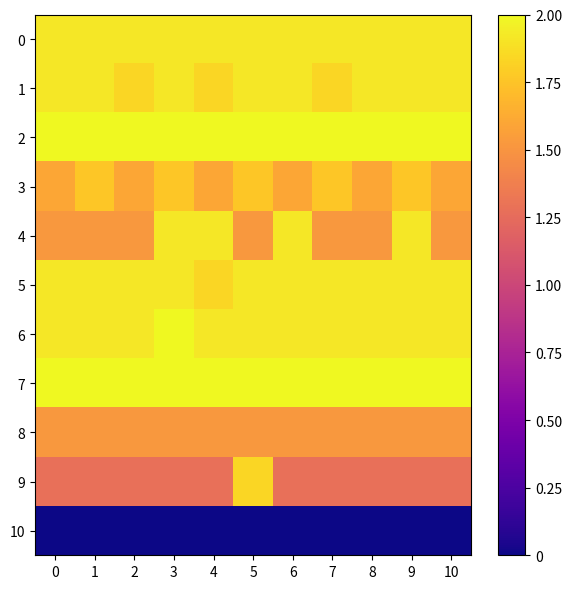

Reading left to right, what are all the values shown in this chart?

0: 0=1.9	1=1.9	2=1.9	3=1.9	4=1.9	5=1.9	6=1.9	7=1.9	8=1.9	9=1.9	10=1.9
1: 0=1.9	1=1.9	2=1.8	3=1.9	4=1.8	5=1.9	6=1.9	7=1.8	8=1.9	9=1.9	10=1.9
2: 0=2.0	1=2.0	2=2.0	3=2.0	4=2.0	5=2.0	6=2.0	7=2.0	8=2.0	9=2.0	10=2.0
3: 0=1.6	1=1.8	2=1.6	3=1.8	4=1.6	5=1.8	6=1.6	7=1.8	8=1.6	9=1.8	10=1.6
4: 0=1.5	1=1.5	2=1.5	3=1.9	4=1.9	5=1.5	6=1.9	7=1.5	8=1.5	9=1.9	10=1.5
5: 0=1.9	1=1.9	2=1.9	3=1.9	4=1.8	5=1.9	6=1.9	7=1.9	8=1.9	9=1.9	10=1.9
6: 0=1.9	1=1.9	2=1.9	3=2.0	4=1.9	5=1.9	6=1.9	7=1.9	8=1.9	9=1.9	10=1.9
7: 0=2.0	1=2.0	2=2.0	3=2.0	4=2.0	5=2.0	6=2.0	7=2.0	8=2.0	9=2.0	10=2.0
8: 0=1.5	1=1.5	2=1.5	3=1.5	4=1.5	5=1.5	6=1.5	7=1.5	8=1.5	9=1.5	10=1.5
9: 0=1.3	1=1.3	2=1.3	3=1.3	4=1.3	5=1.8	6=1.3	7=1.3	8=1.3	9=1.3	10=1.3
10: 0=0.0	1=0.0	2=0.0	3=0.0	4=0.0	5=0.0	6=0.0	7=0.0	8=0.0	9=0.0	10=0.0